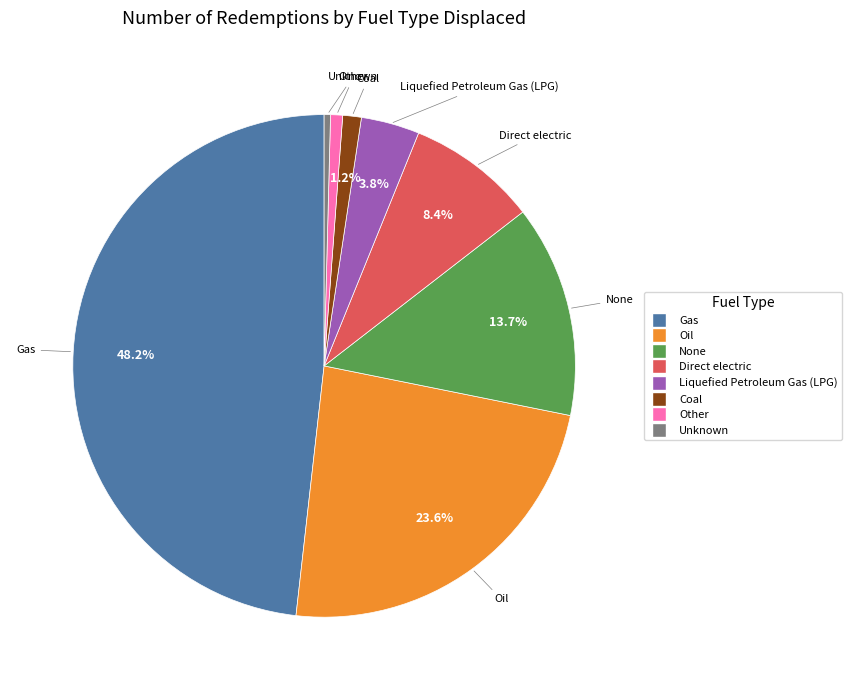

Do Direct electric and None together represent more than half of the pie?

No